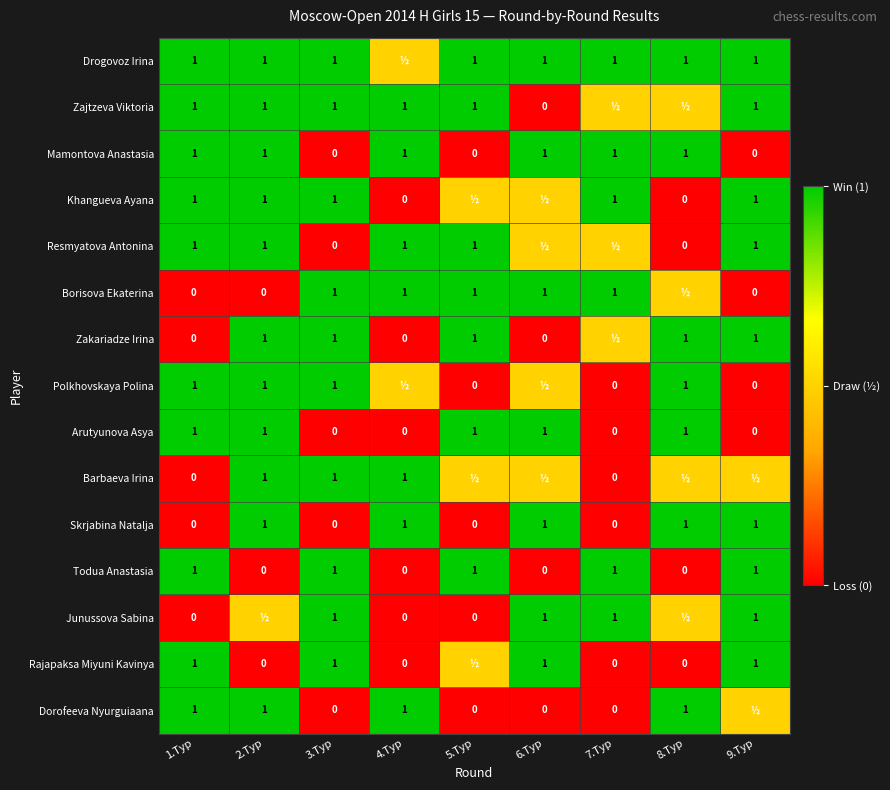

What is the sum of the Zajtzeva Viktoria values at 6.Тур and 9.Тур?

1.0